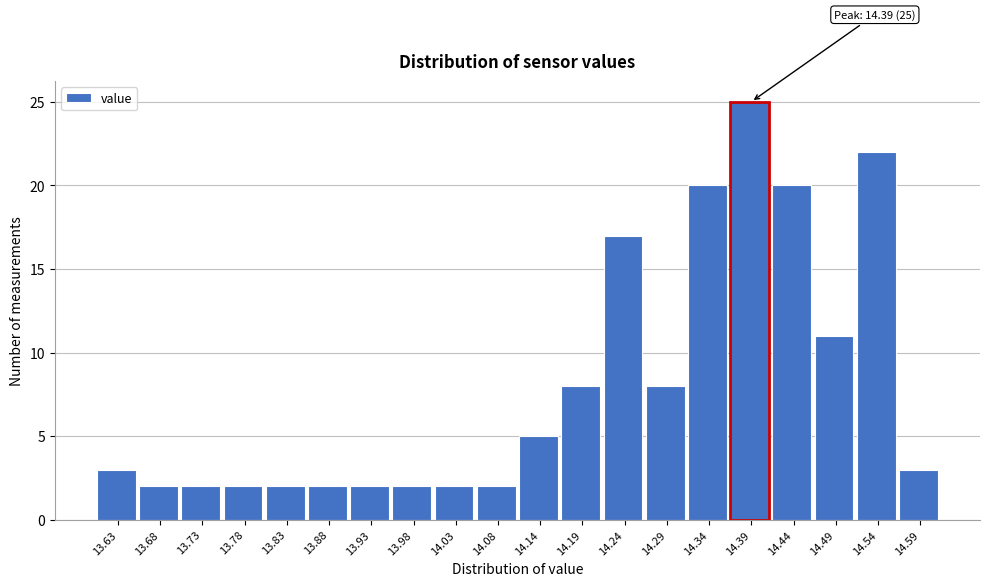

Which range on the x-axis has the tallest bar?

14.365 to 14.416